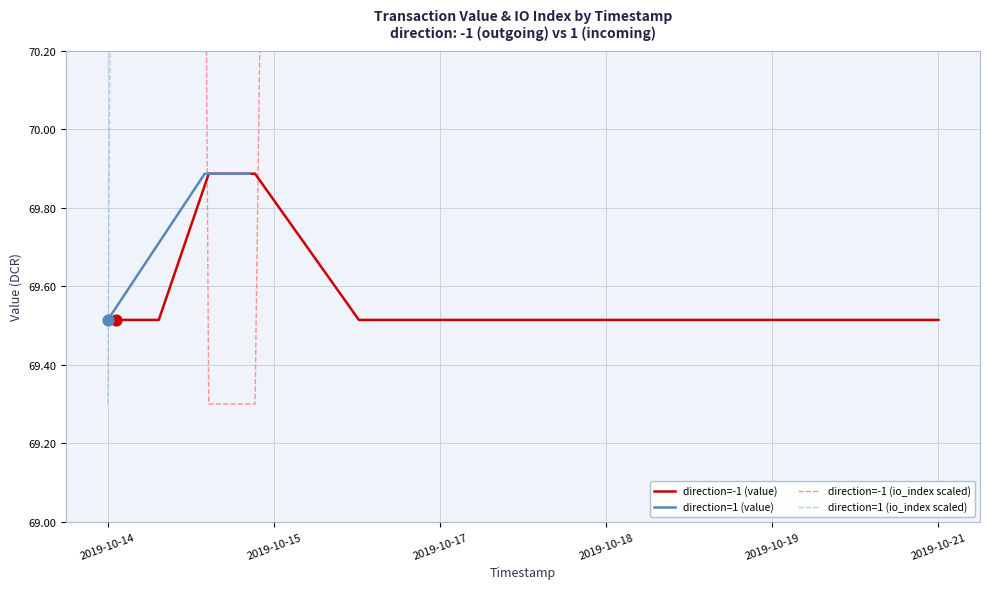

What is the total value across all series at 2019-10-18?

278.0